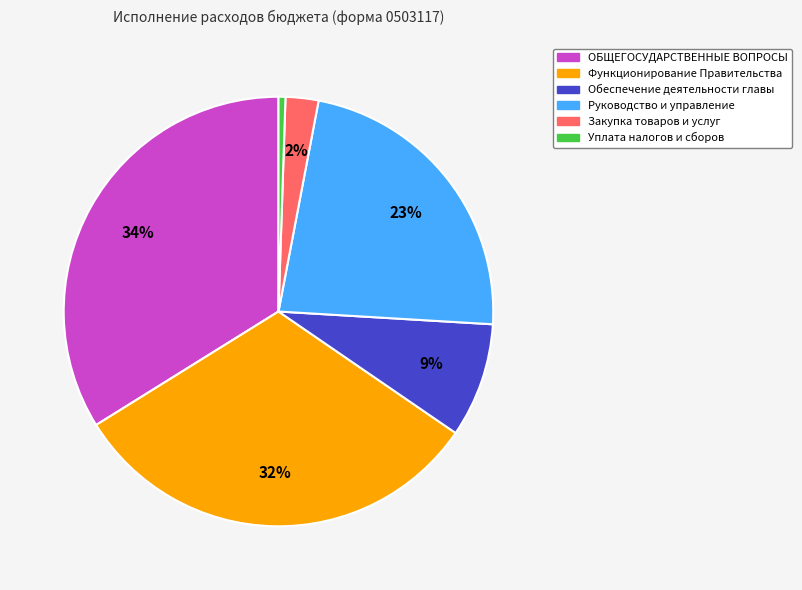

What percentage is the Обеспечение деятельности главы slice, to the nearest percent?

9%